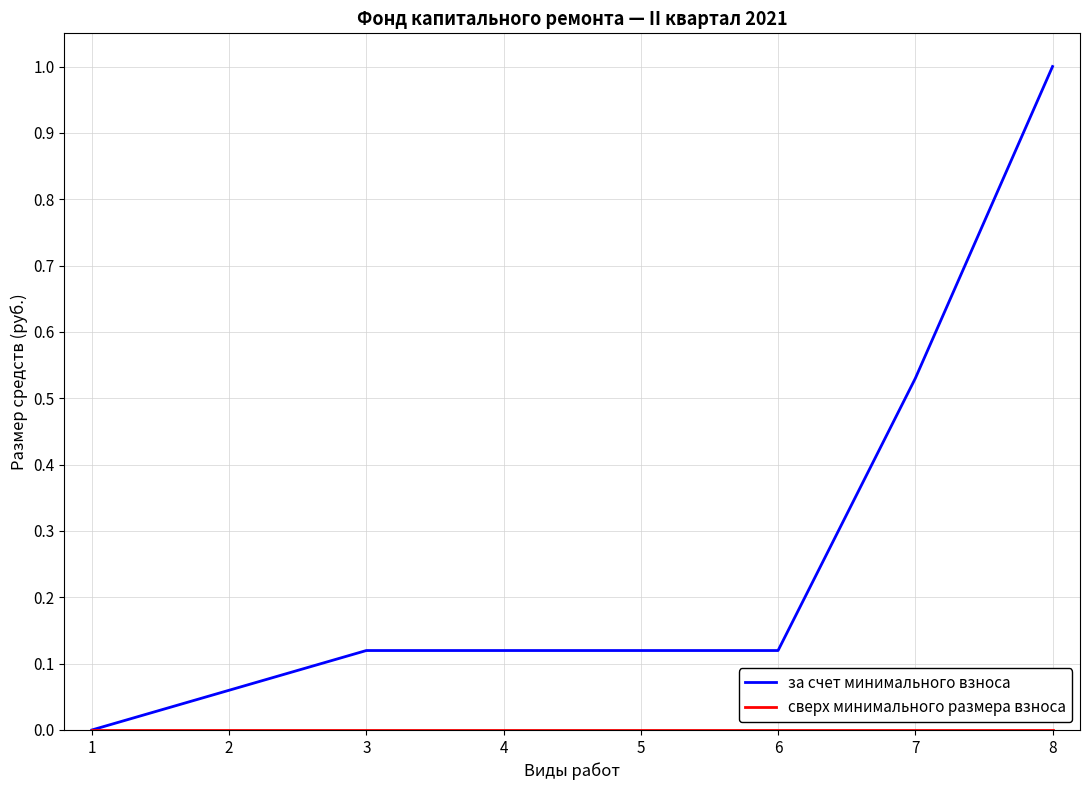

Which series has the widest spread of values?

за счет минимального взноса